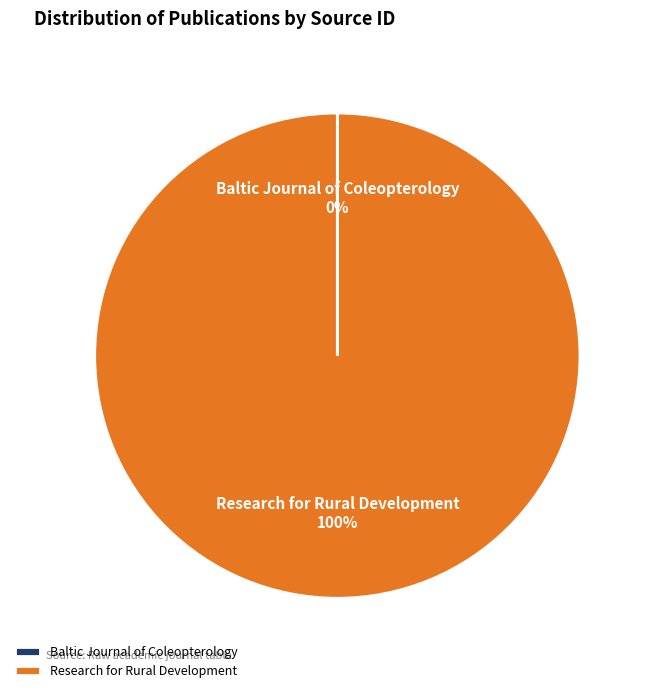

To the nearest percent, what portion does Research for Rural Development represent?

100%